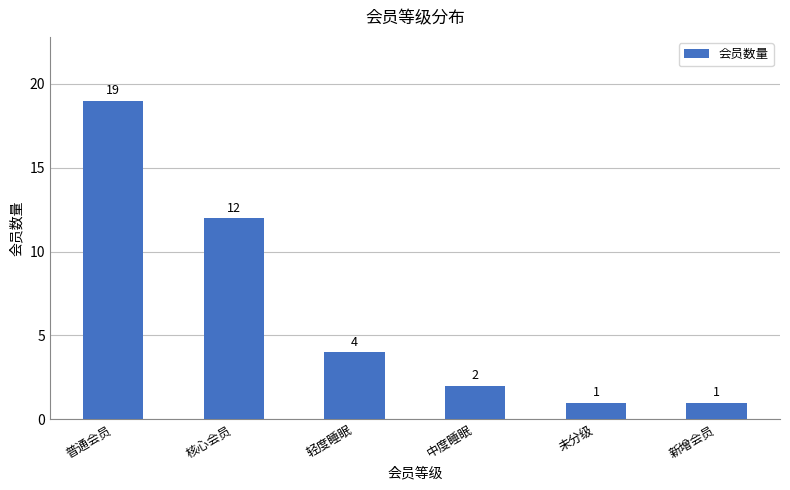

What is the sum of the values at 未分级 and 轻度睡眠?

5